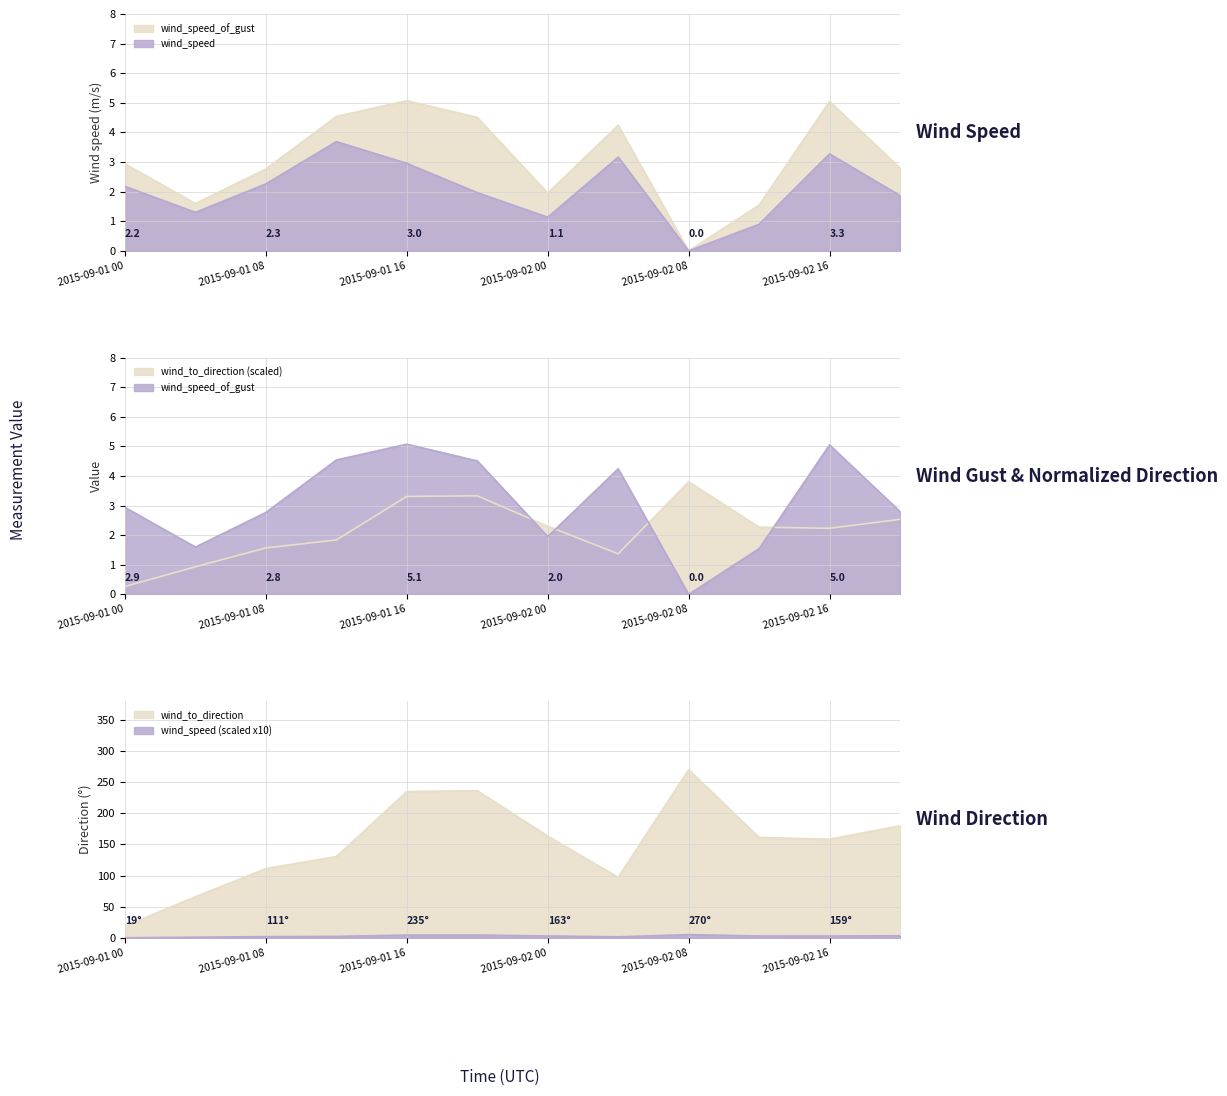

Count the number of categories in the chart.

12